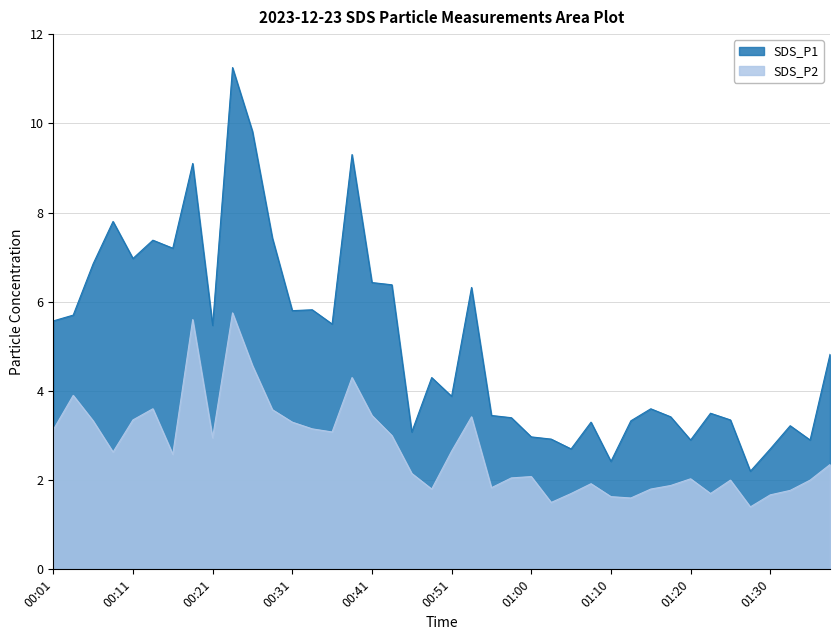

Reading right to left, list all the values displayed in this chart.

SDS_P1: 4.8	2.9	3.2	2.7	2.2	3.4	3.5	2.9	3.4	3.6	3.3	2.4	3.3	2.7	2.9	3.0	3.4	3.5	6.3	3.9	4.3	3.1	6.4	6.4	9.3	5.5	5.8	5.8	7.4	9.8	11.2	5.5	9.1	7.2	7.4	7.0	7.8	6.8	5.7	5.6
SDS_P2: 2.4	2.0	1.8	1.7	1.4	2.0	1.7	2.0	1.9	1.8	1.6	1.6	1.9	1.7	1.5	2.1	2.0	1.8	3.4	2.6	1.8	2.1	3.0	3.5	4.3	3.1	3.1	3.3	3.6	4.6	5.8	3.0	5.6	2.6	3.6	3.4	2.6	3.3	3.9	3.1